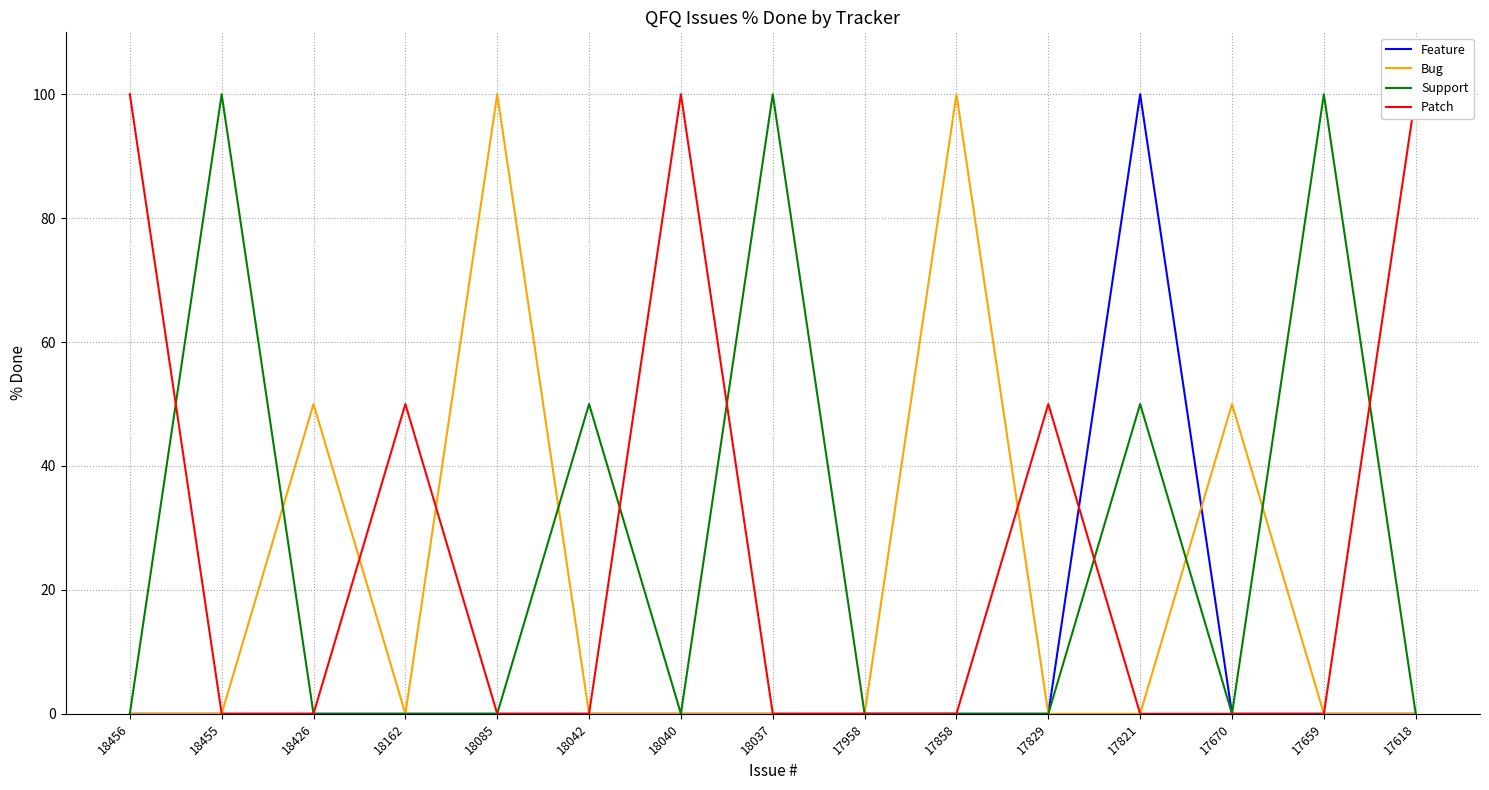

Reading right to left, what are all the values shown in this chart?

Feature: 17618=0	17659=0	17670=0	17821=100	17829=0	17858=0	17958=0	18037=0	18040=0	18042=0	18085=0	18162=0	18426=0	18455=0	18456=0
Bug: 17618=0	17659=0	17670=50	17821=0	17829=0	17858=100	17958=0	18037=0	18040=0	18042=0	18085=100	18162=0	18426=50	18455=0	18456=0
Support: 17618=0	17659=100	17670=0	17821=50	17829=0	17858=0	17958=0	18037=100	18040=0	18042=50	18085=0	18162=0	18426=0	18455=100	18456=0
Patch: 17618=100	17659=0	17670=0	17821=0	17829=50	17858=0	17958=0	18037=0	18040=100	18042=0	18085=0	18162=50	18426=0	18455=0	18456=100